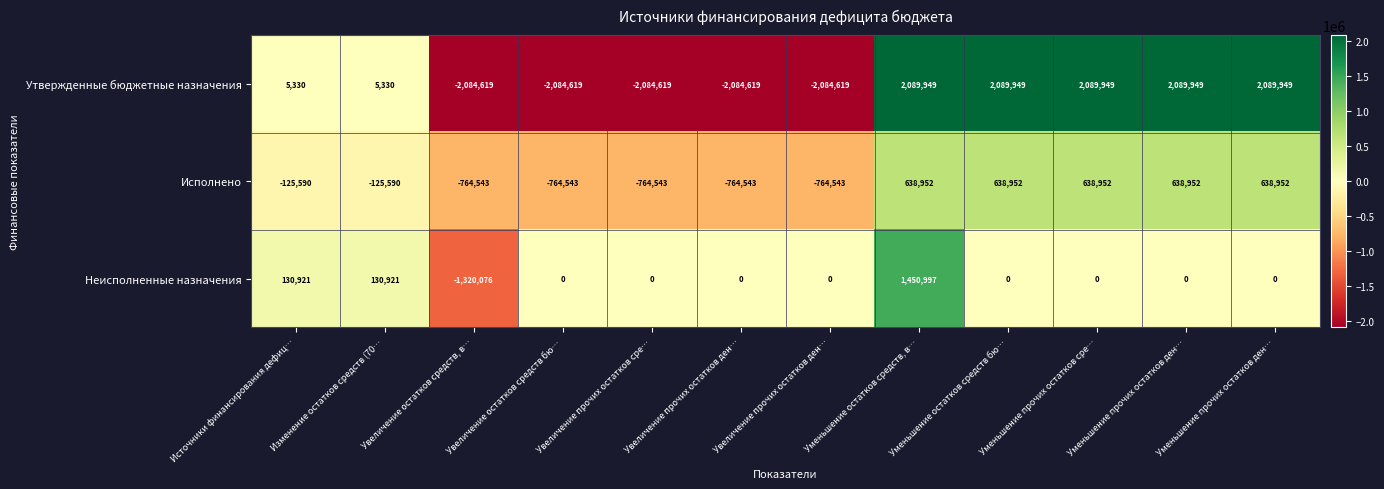

Count the number of data series in this chart.

3